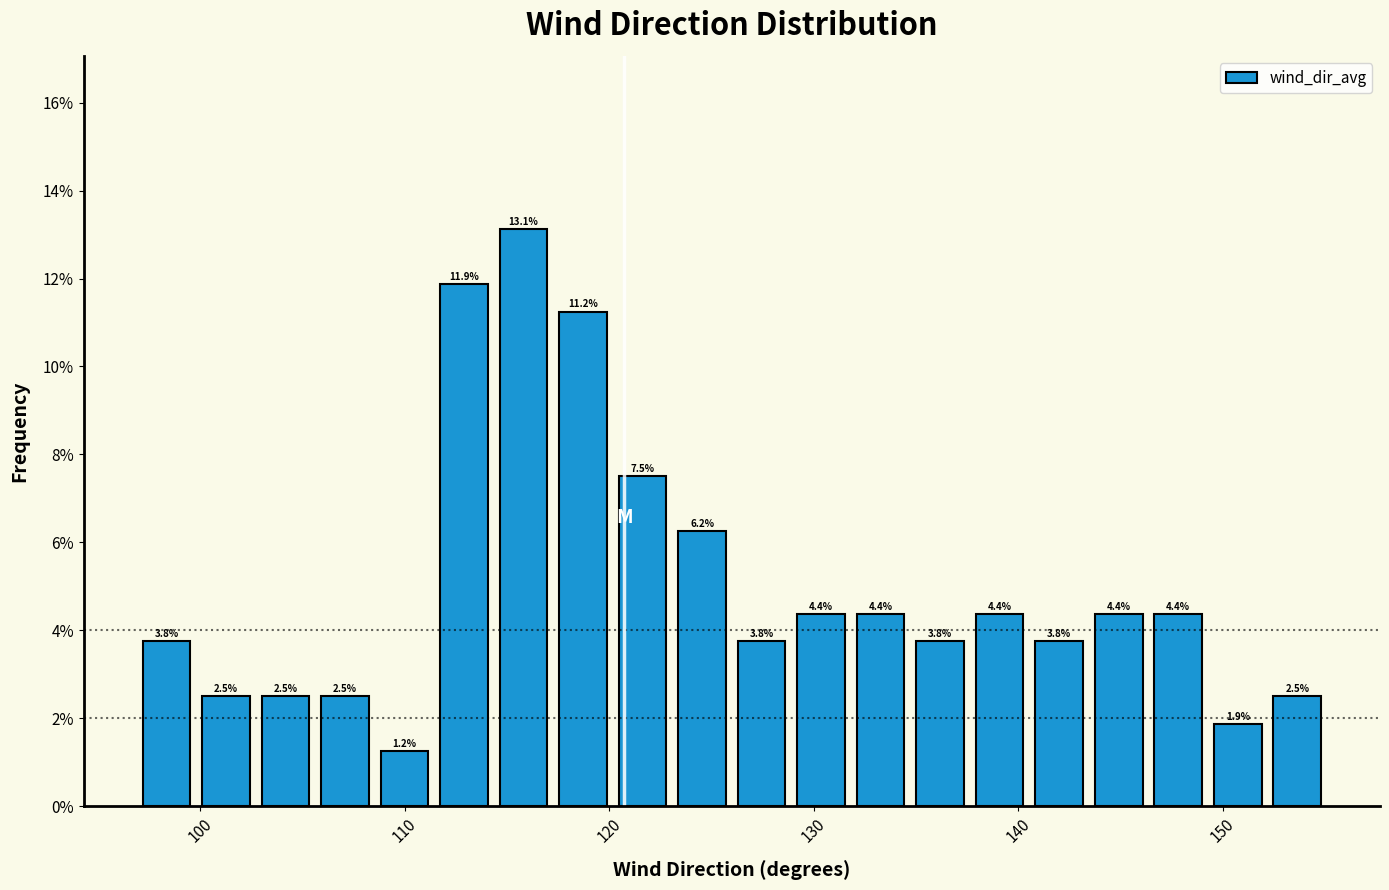

Read against the x-axis, roughly where is the centre of the tallest bar?

116